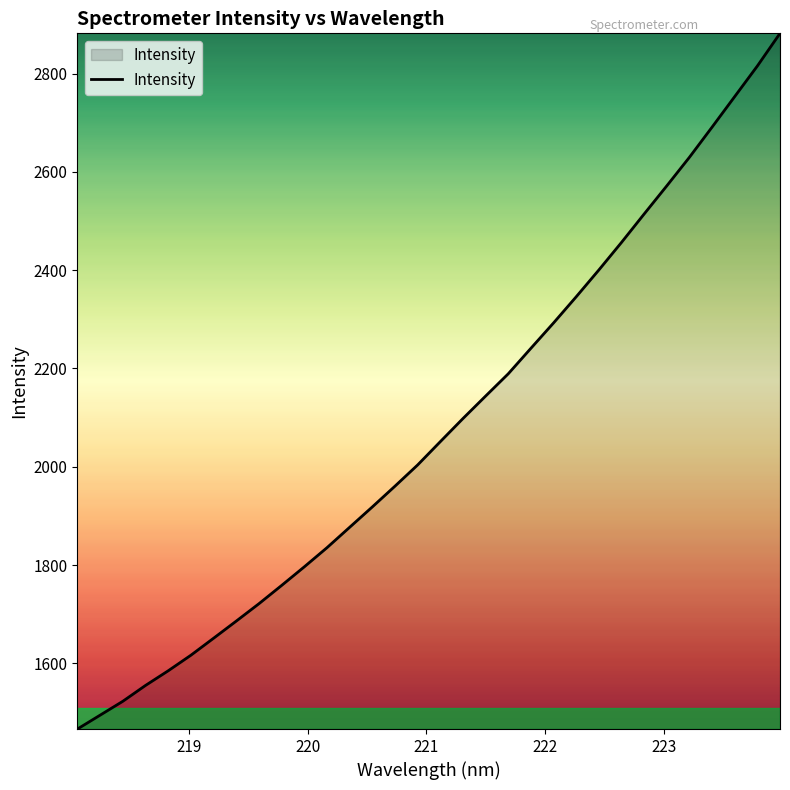

What is the minimum value shown in the chart?

1466.2